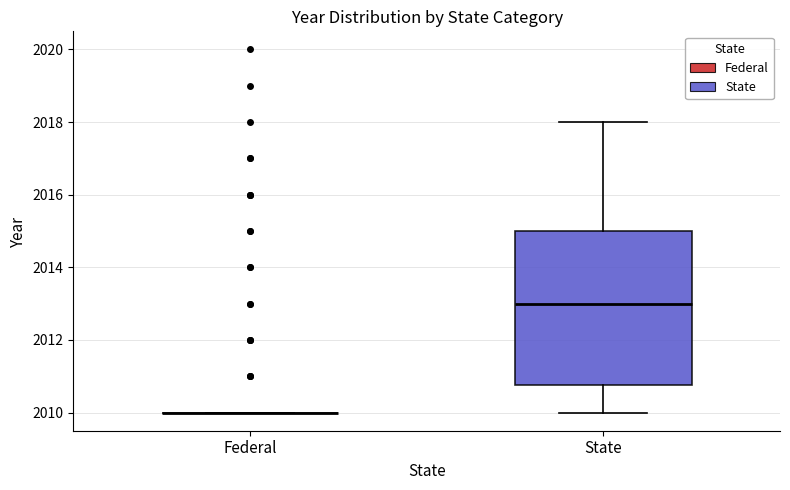

Comparing the boxes themselves (not the whiskers), which one is the tallest?

State